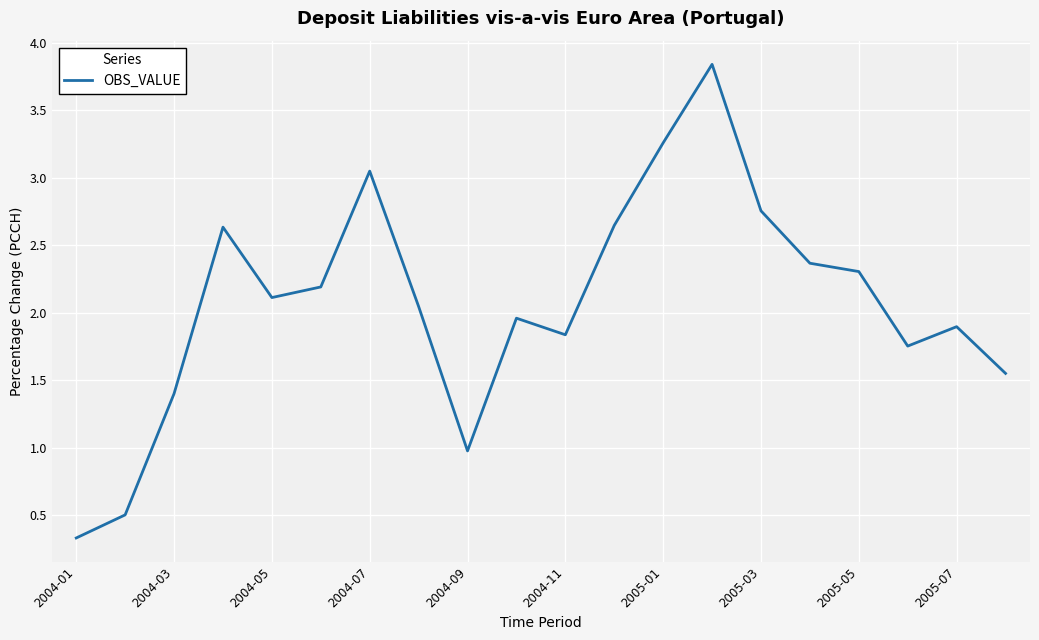

What is the minimum value shown in the chart?

0.3